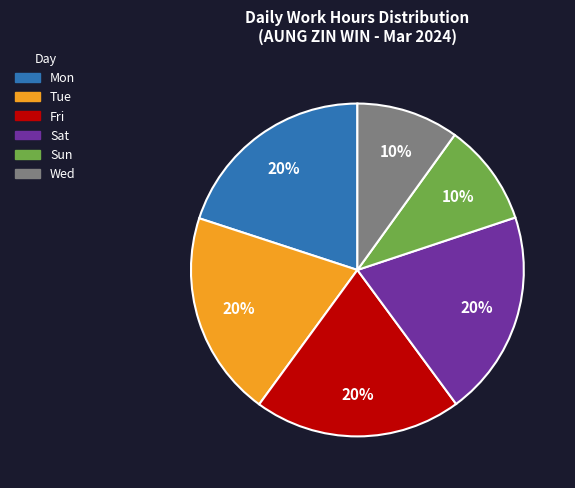

Combined, do Sun and Mon account for over 50%?

No